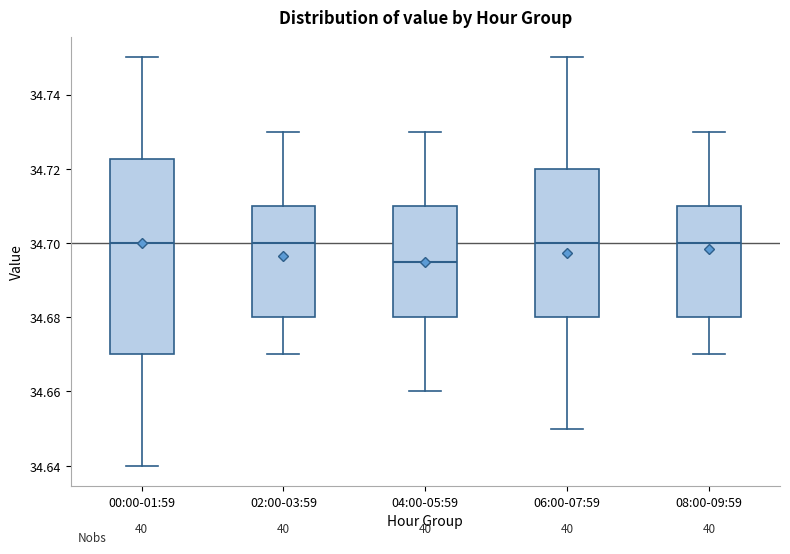

Comparing the boxes themselves (not the whiskers), which one is the tallest?

00:00-01:59